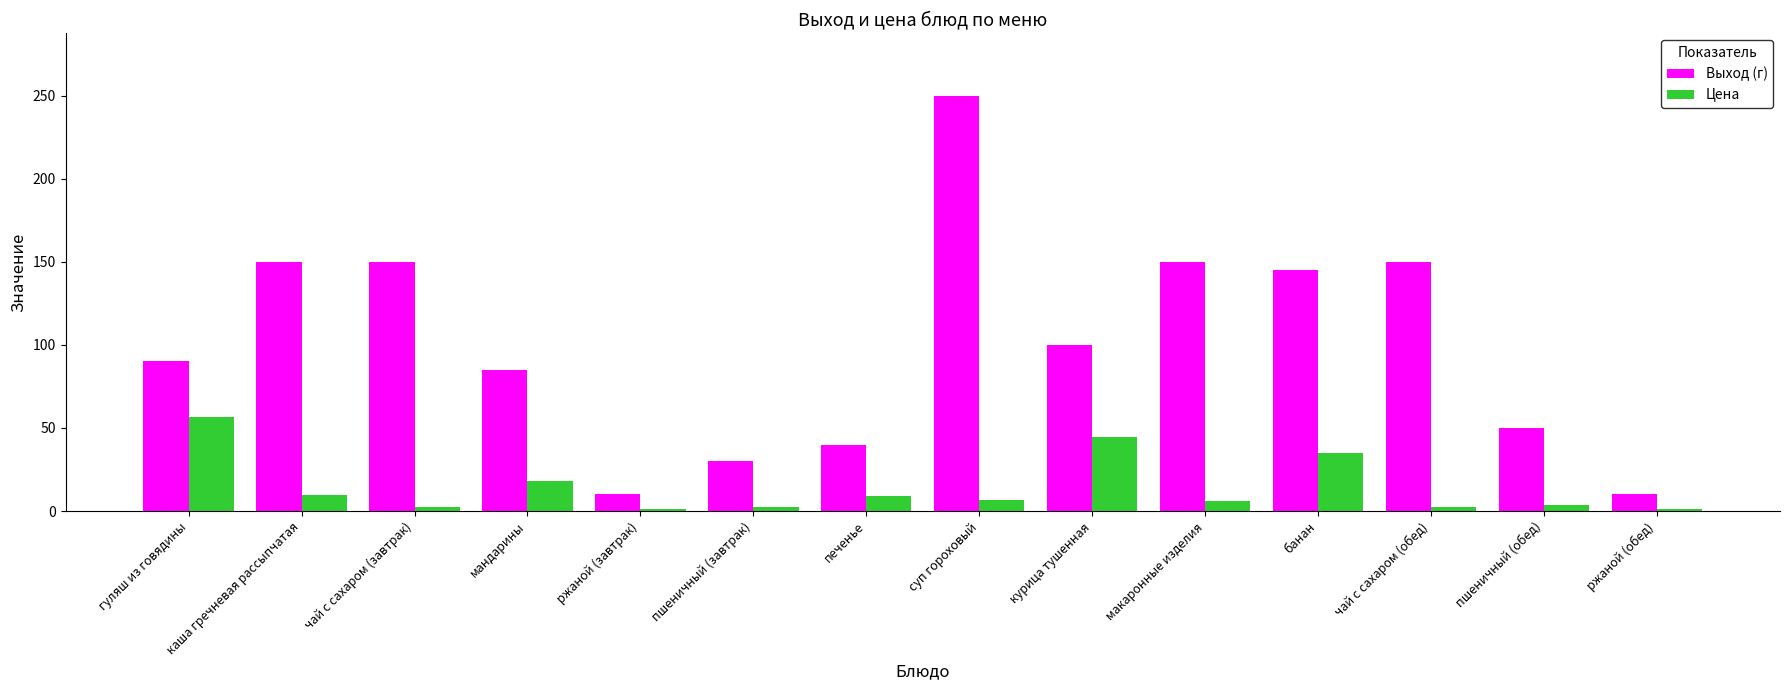

What is the value of the Выход (г) bar at the 11th from the left?

145.0